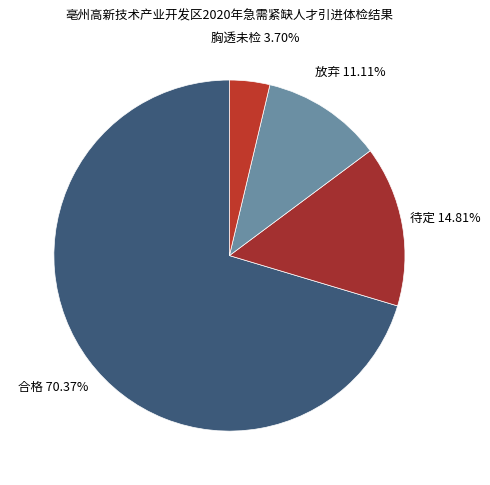

Which slice represents more than half of the pie?

合格